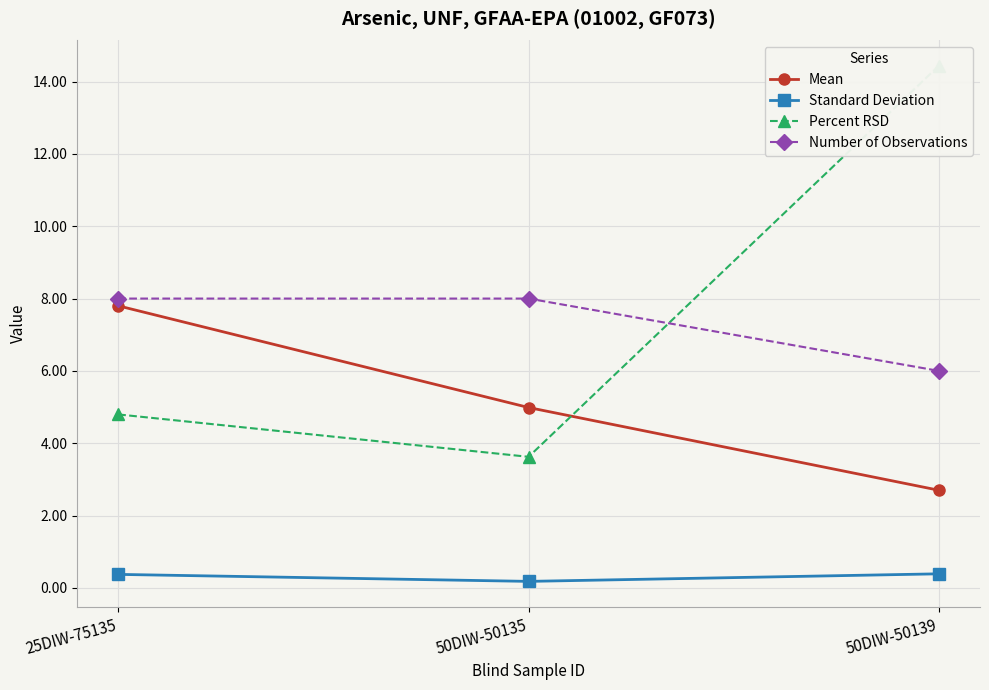

Count the Standard Deviation values in the range 0 to 1.

3